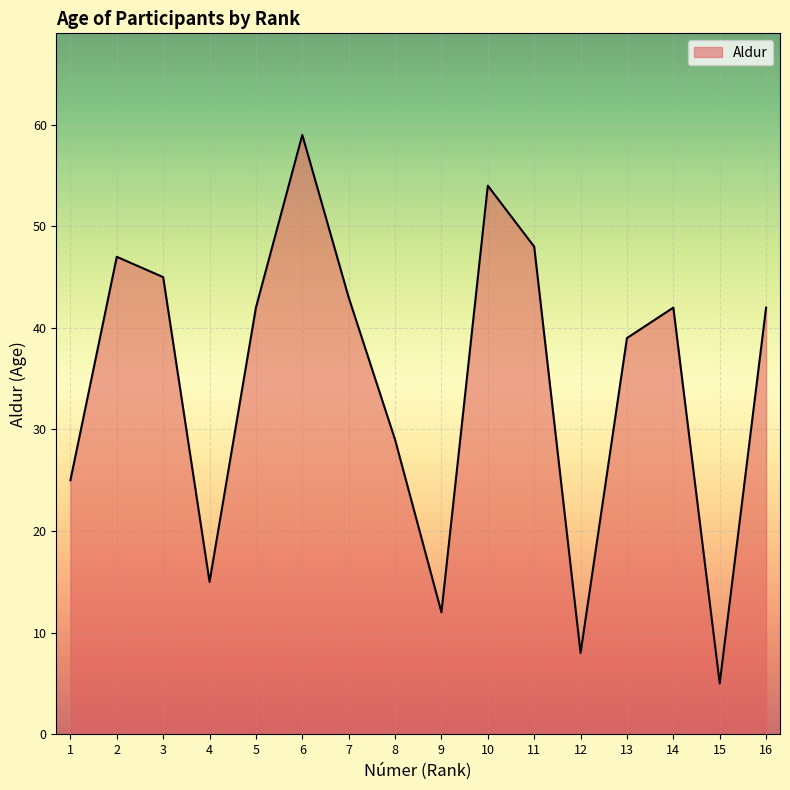

Reading left to right, list all the values displayed in this chart.

1=25	2=47	3=45	4=15	5=42	6=59	7=43	8=29	9=12	10=54	11=48	12=8	13=39	14=42	15=5	16=42